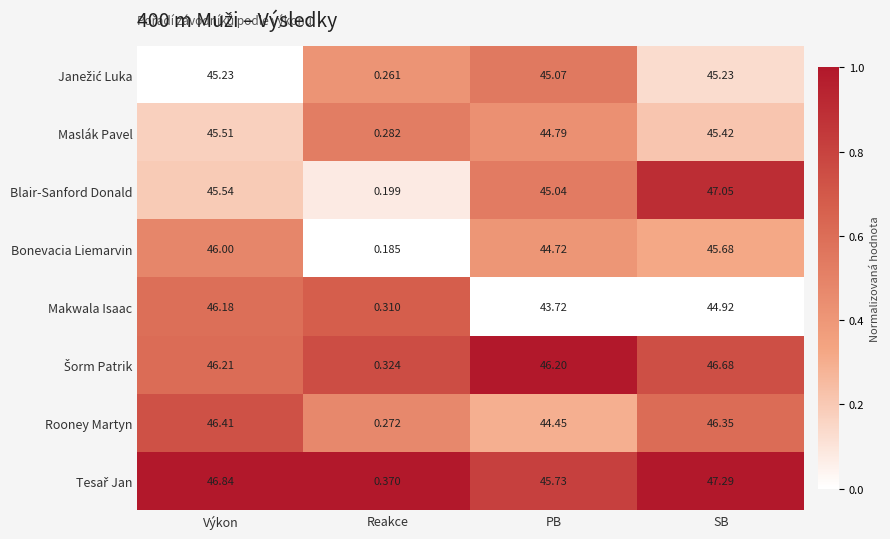

Where is Bonevacia Liemarvin nearest to the value 23?

PB